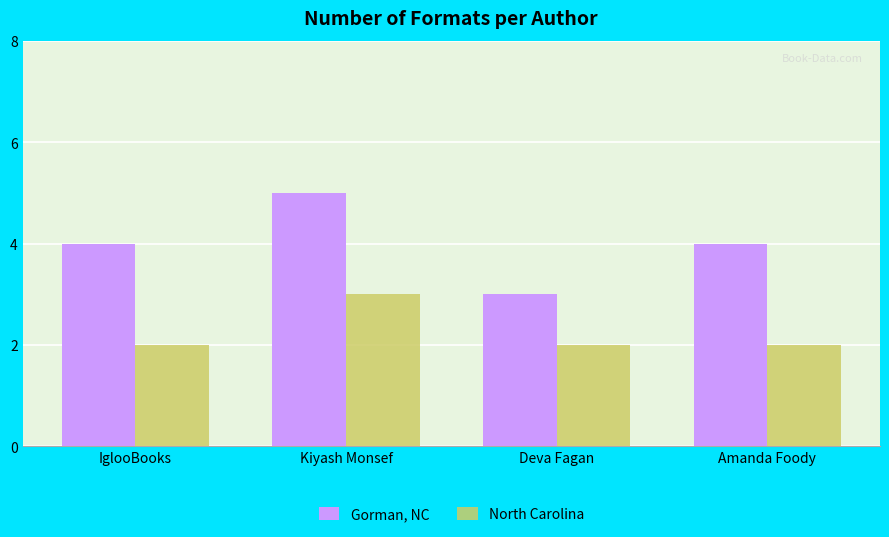

What is the approximate value of North Carolina at Deva Fagan?

2